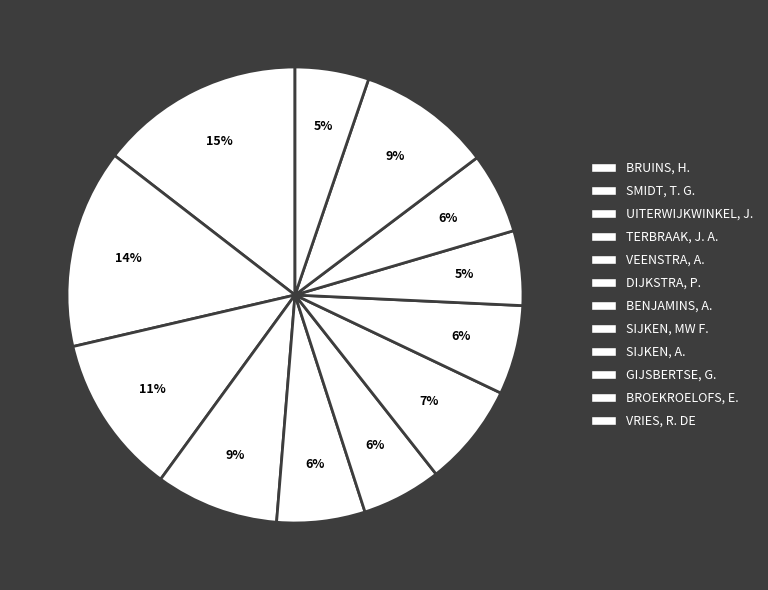

To the nearest percent, what portion does UITERWIJKWINKEL, J. represent?

11%